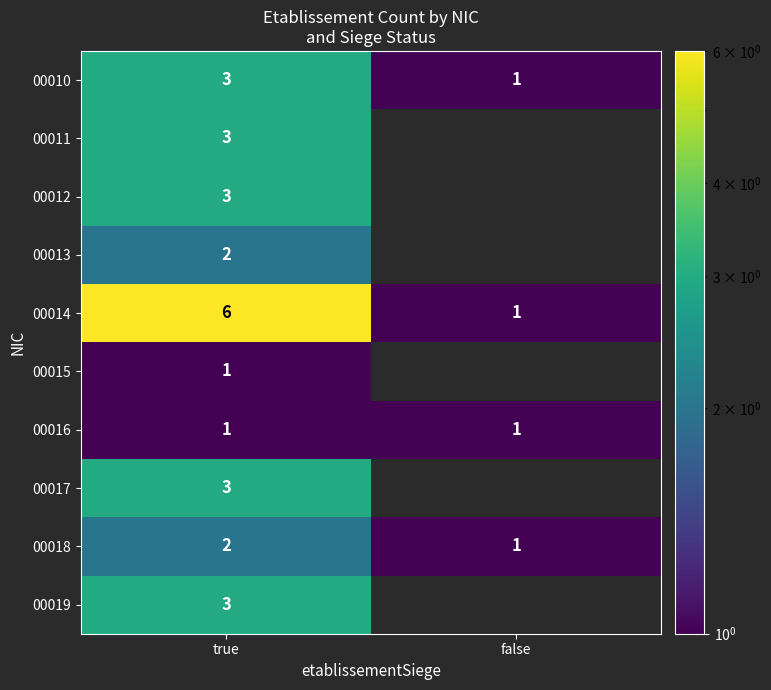

Rank the categories by 00010 value from lowest to highest.

false, true